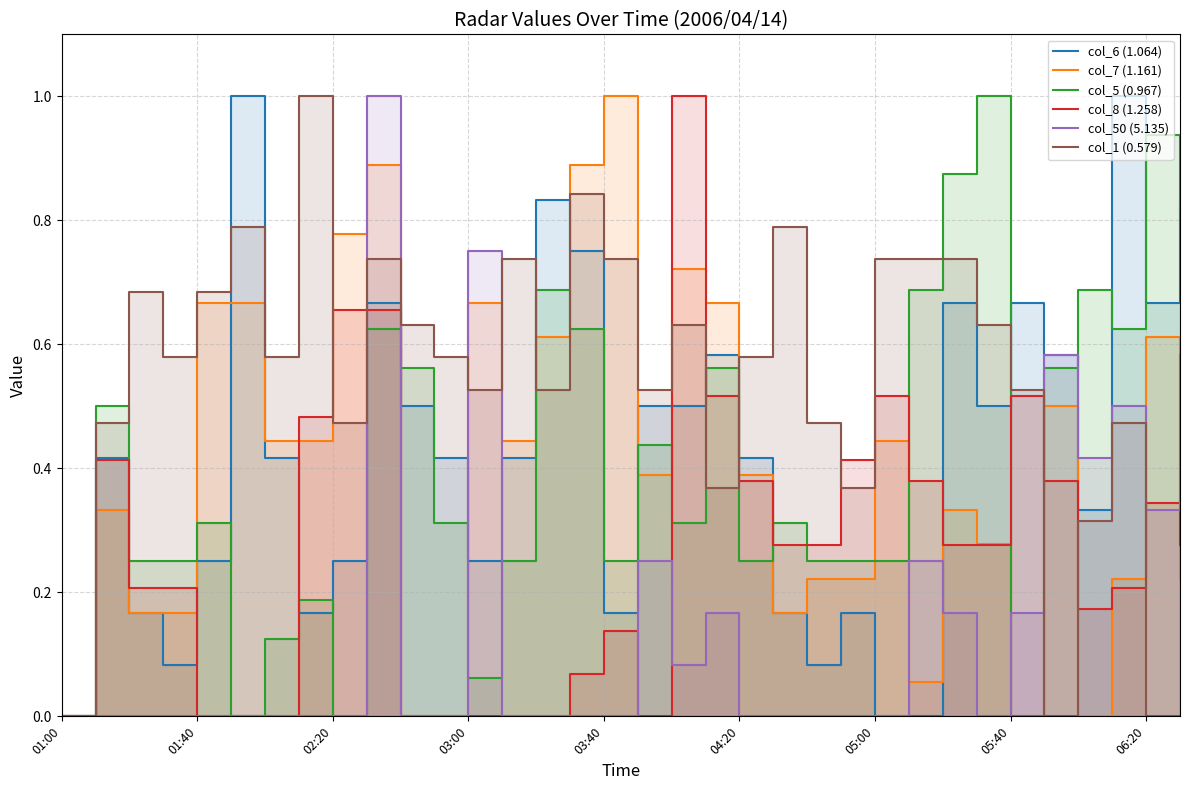

What position from the left is 03:00?

4